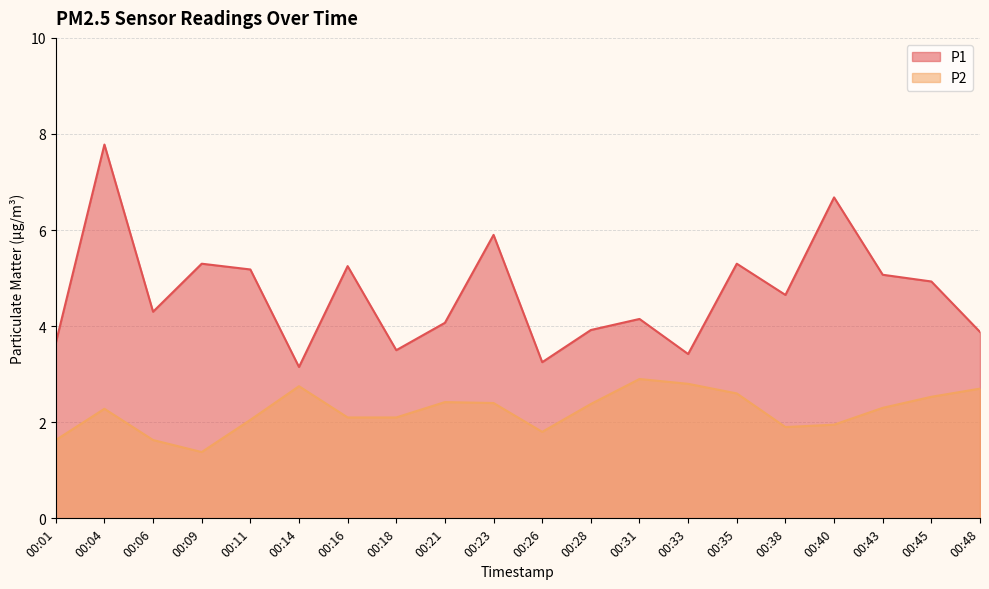

Does the chart have visible grid lines?

Yes